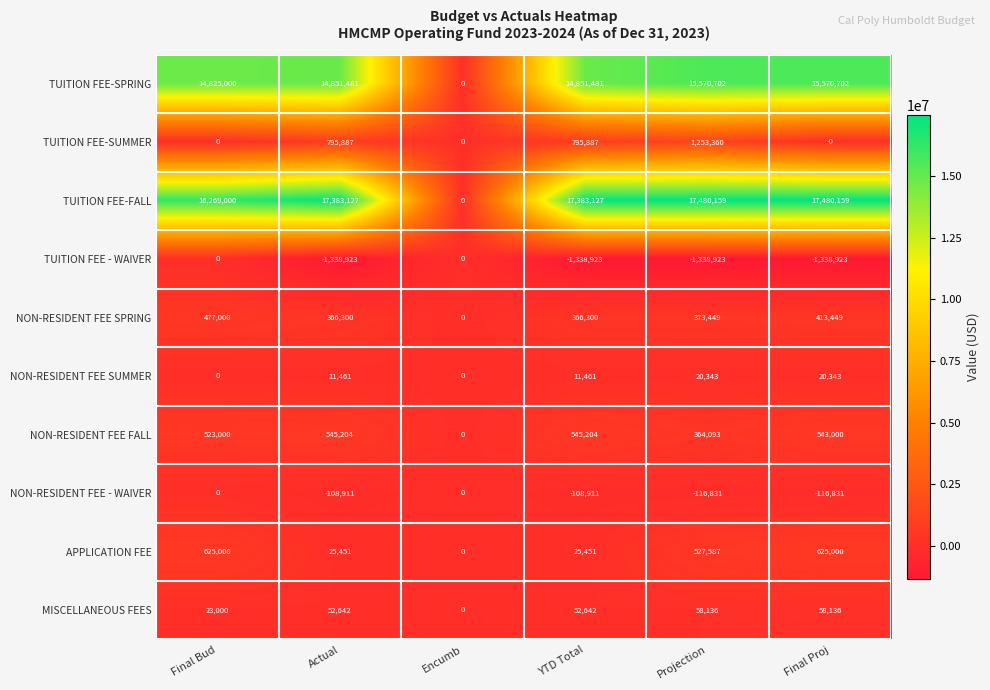

What is the difference between the maximum and minimum values in the TUITION FEE-FALL series?

17480159